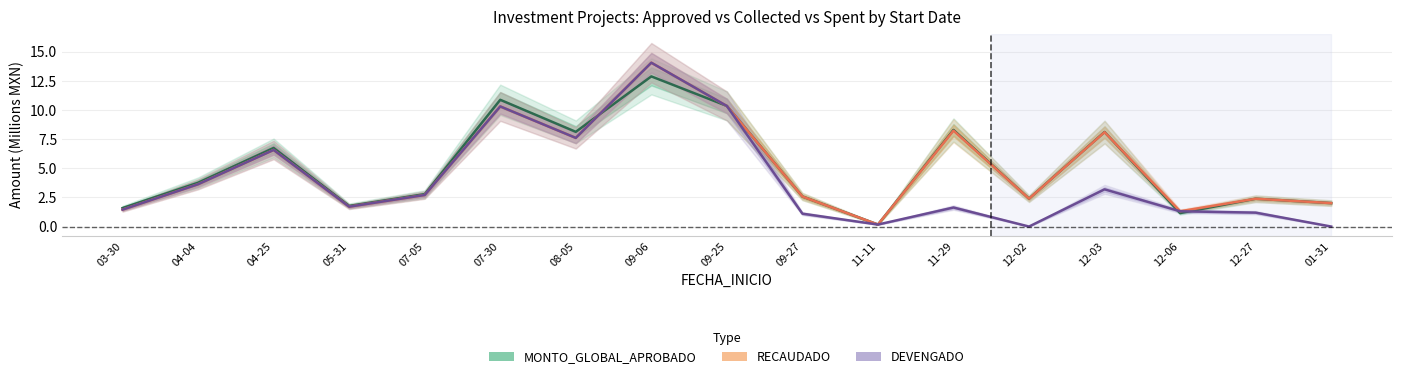

What is the difference between the second highest and second lowest values in the DEVENGADO series?

10.3